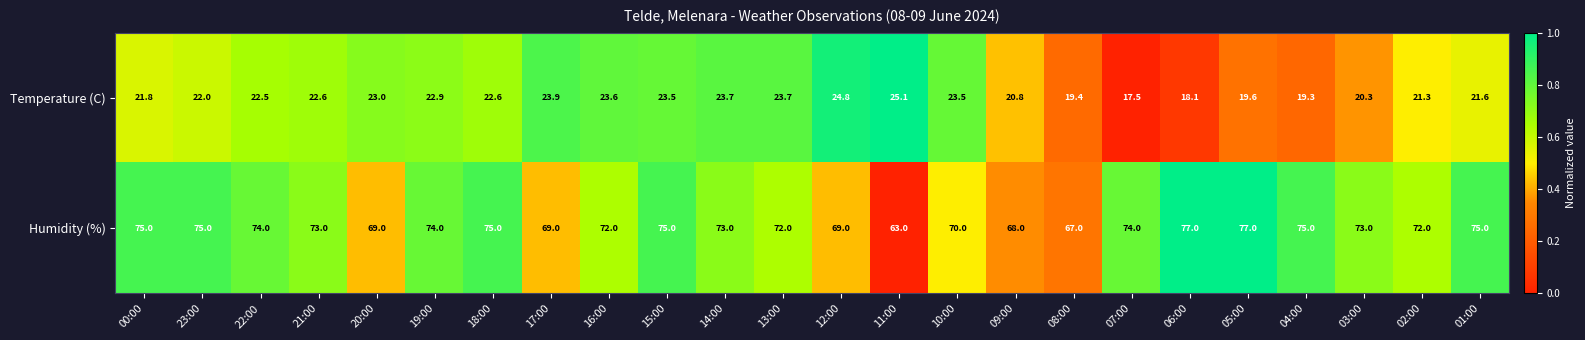

Count the number of data series in this chart.

2